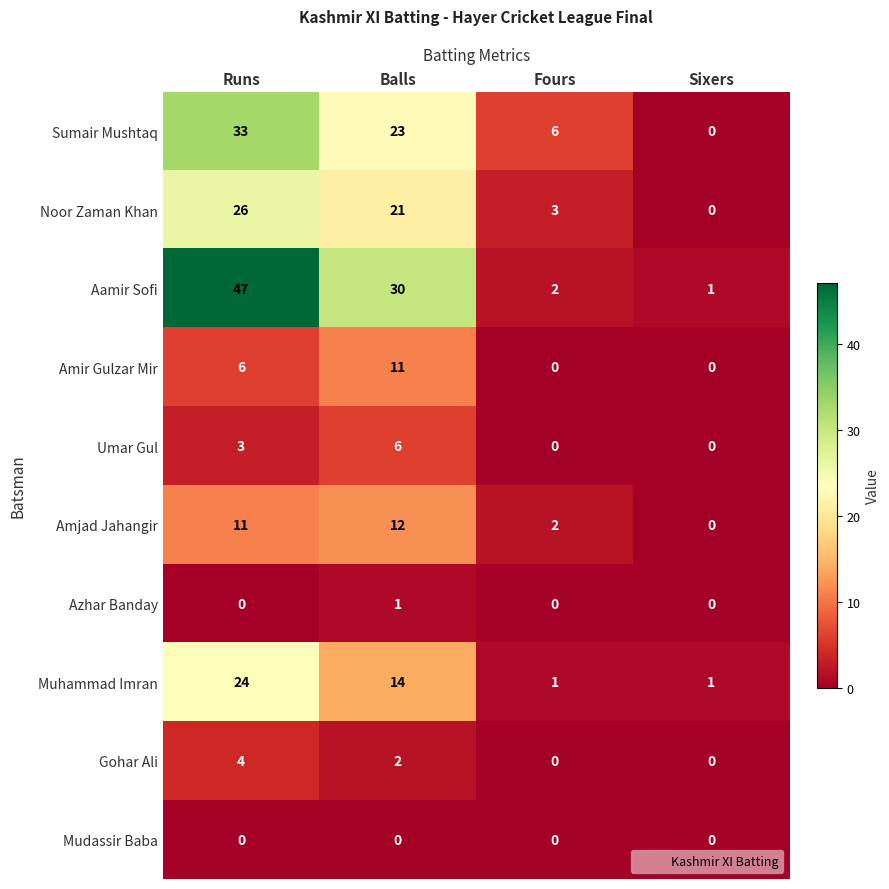

List the series in order of their peak value, highest first.

Aamir Sofi, Sumair Mushtaq, Noor Zaman Khan, Muhammad Imran, Amjad Jahangir, Amir Gulzar Mir, Umar Gul, Gohar Ali, Azhar Banday, Mudassir Baba